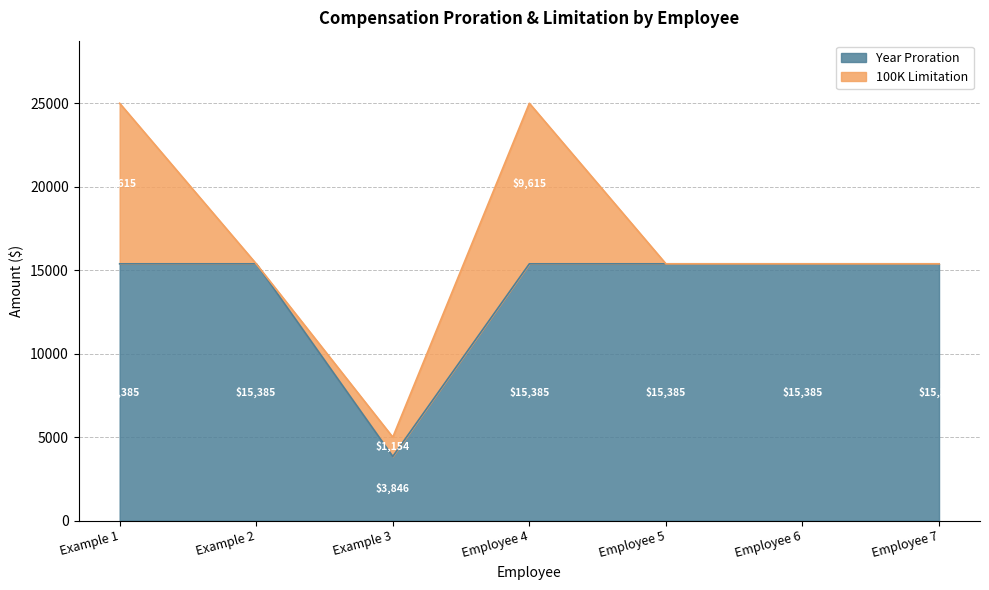

Which has a higher value, Example 1 or Employee 6?

Employee 6